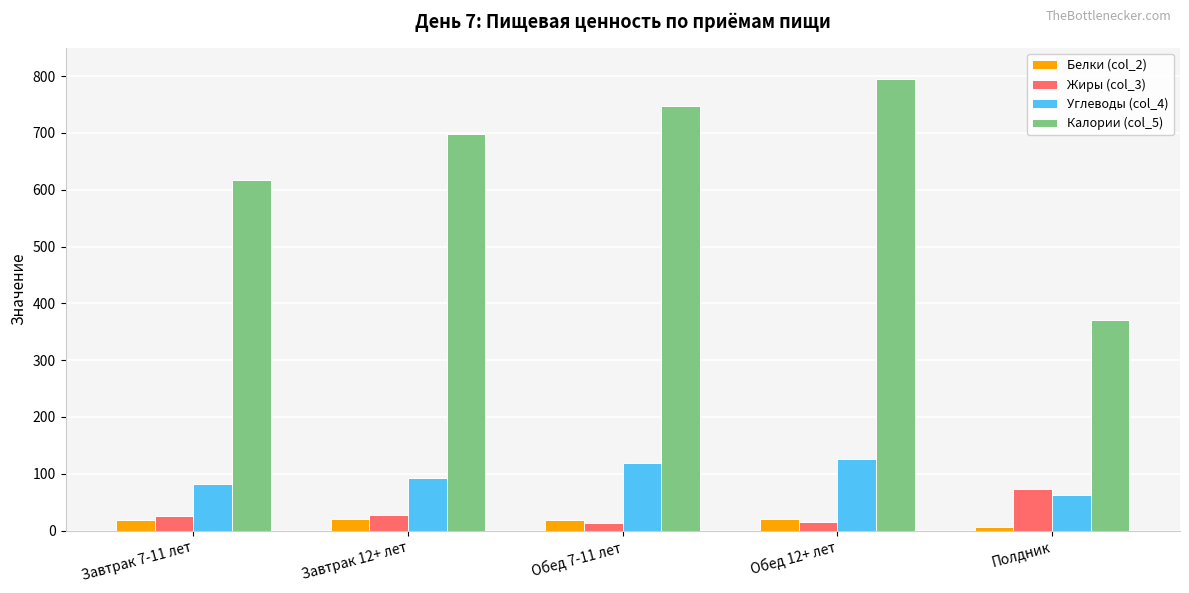

True or false: Жиры (col_3) has a value of 13.2 at Обед 7-11 лет.

True